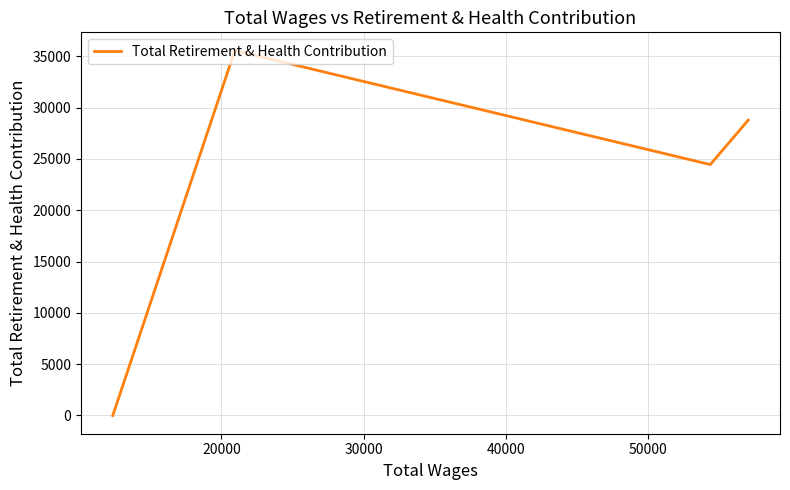

How many values are between 24458 and 35568?

3